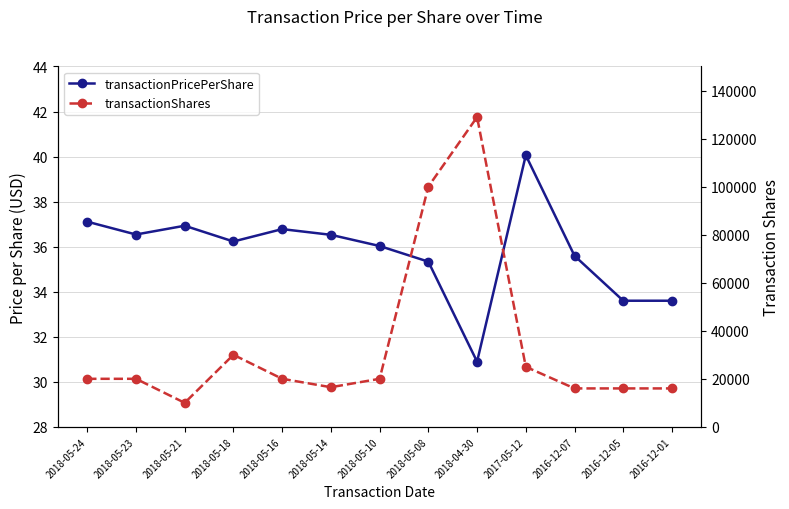

What is the difference between the transactionPricePerShare values at 2016-12-01 and 2018-05-14?

2.9